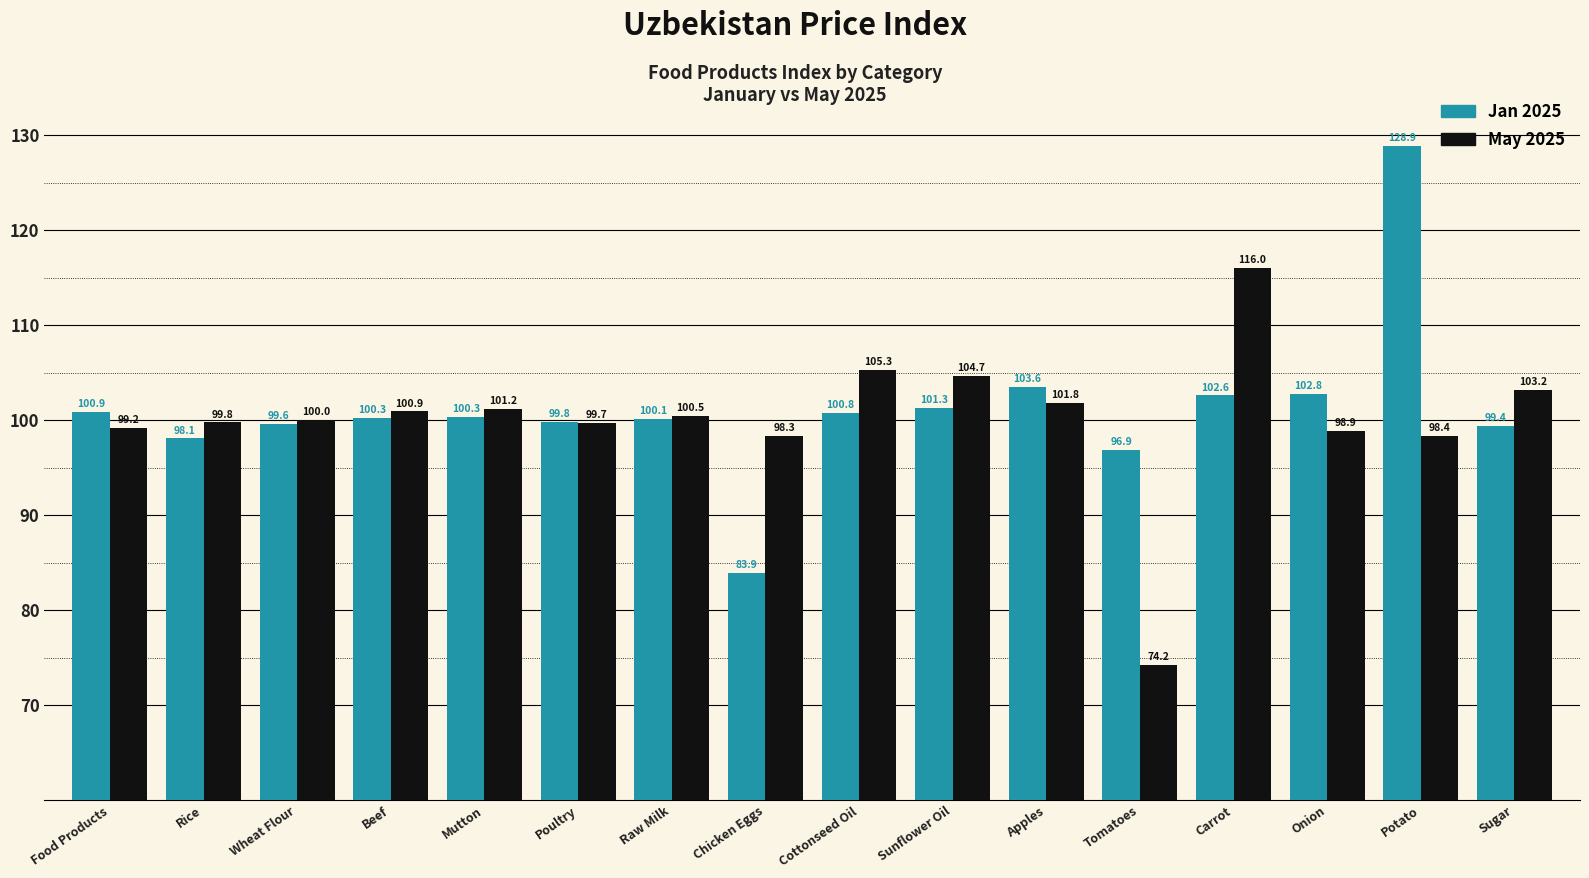

At which category does the chart reach its peak across all series?

Potato